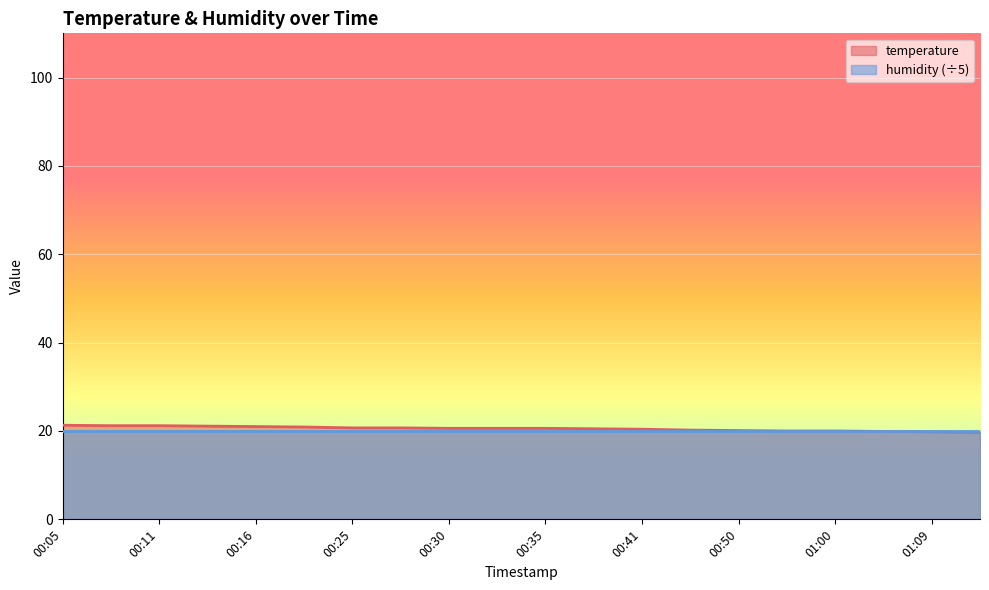

What is the minimum value shown in the chart?

19.7